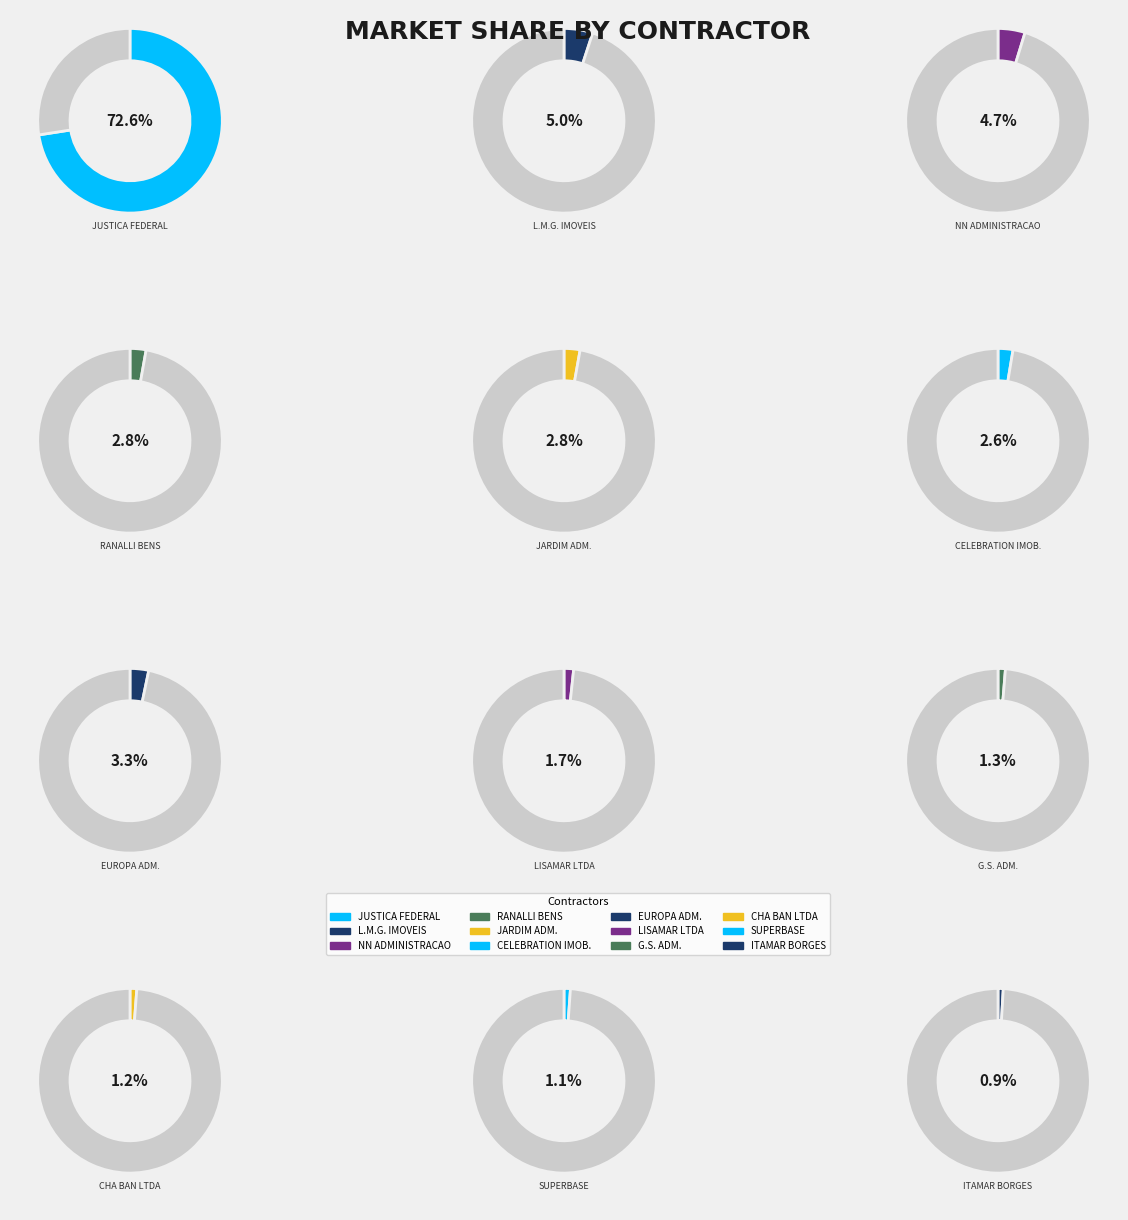

Rank the categories by value from lowest to highest.

ITAMAR RIBEIRO BORGES LTDA, SUPERBASE & CONCRESUL LTDA, CHA BAN - INDUSTRIA E COMERCIO LTDA, G. S. ADMINISTRACAO DE BENS LTDA., LISAMAR - EMPREENDIMENTOS LTDA, CELEBRATION EMPREENDIMENTOS IMOBILIARIOS, JARDIM ADMINISTRADORA DE BENS E NEGOCIOS, RANALLI ADMINISTRACAO DE BENS PROPRIOS, EUROPA ADMINISTRADORA DE IMOVEIS LIMITADA, NN ADMINISTRACAO DE BENS LTDA, L.M.G. - ADMINISTRADORA DE IMOVEIS LTDA., JUSTICA FEDERAL DE PRIMEIRO GRAU - SP